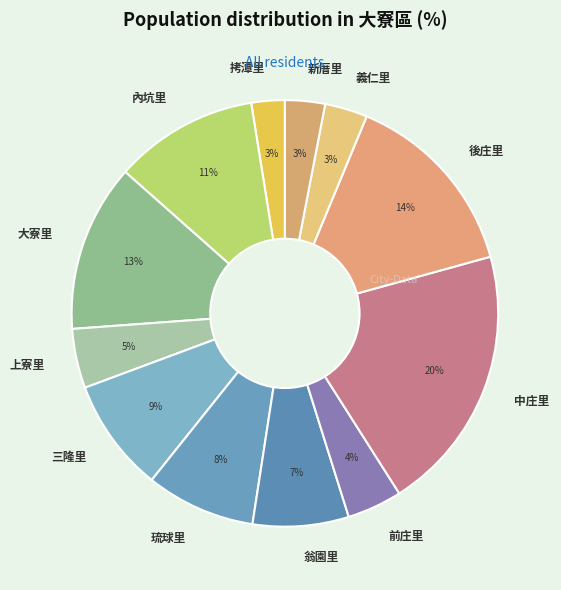

How many slices are in this pie chart?

12